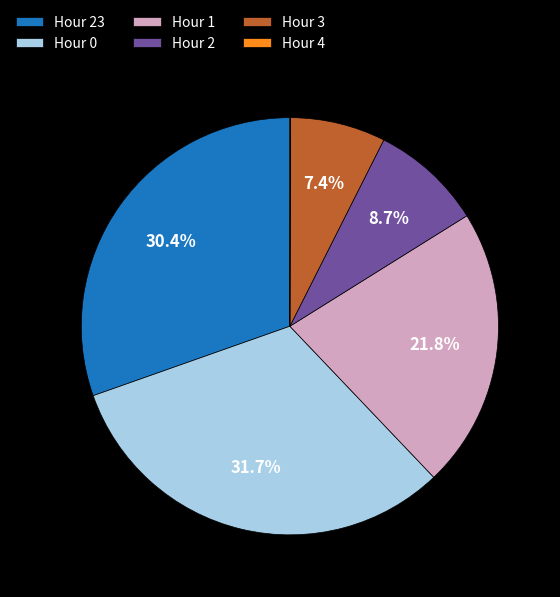

What percentage do Hour 23 and Hour 2 together represent?

39.1%